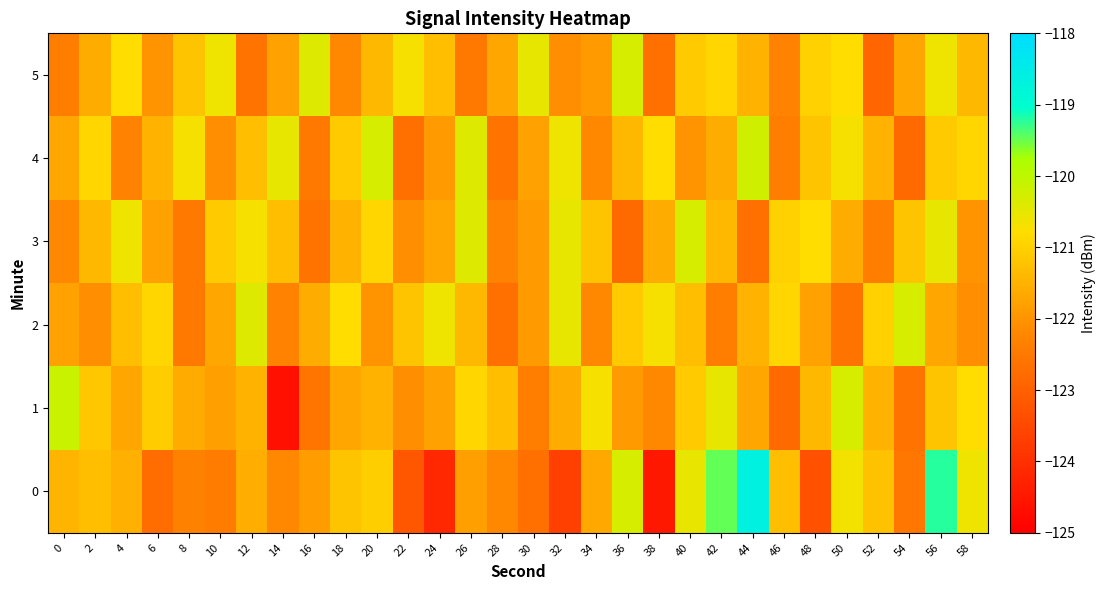

At which category is the sum across all series the highest?

56